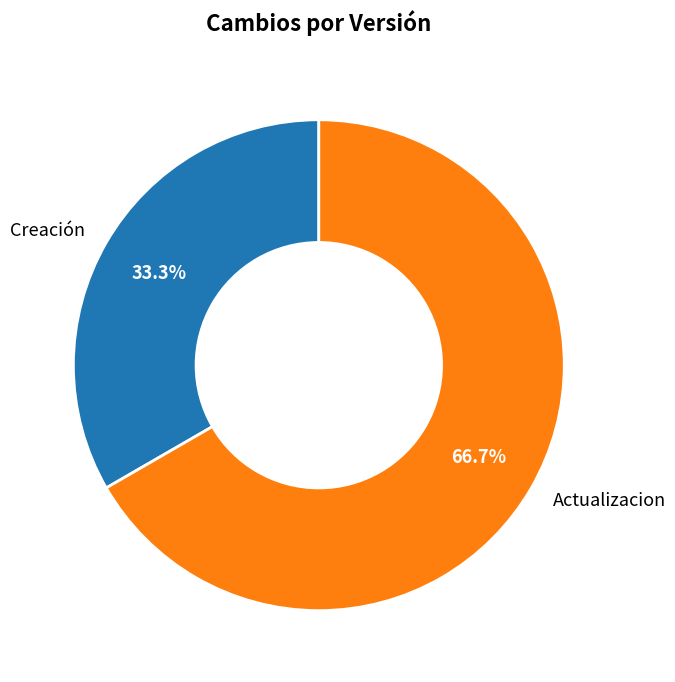

Is the sum of Creación and Actualizacion greater than half?

Yes